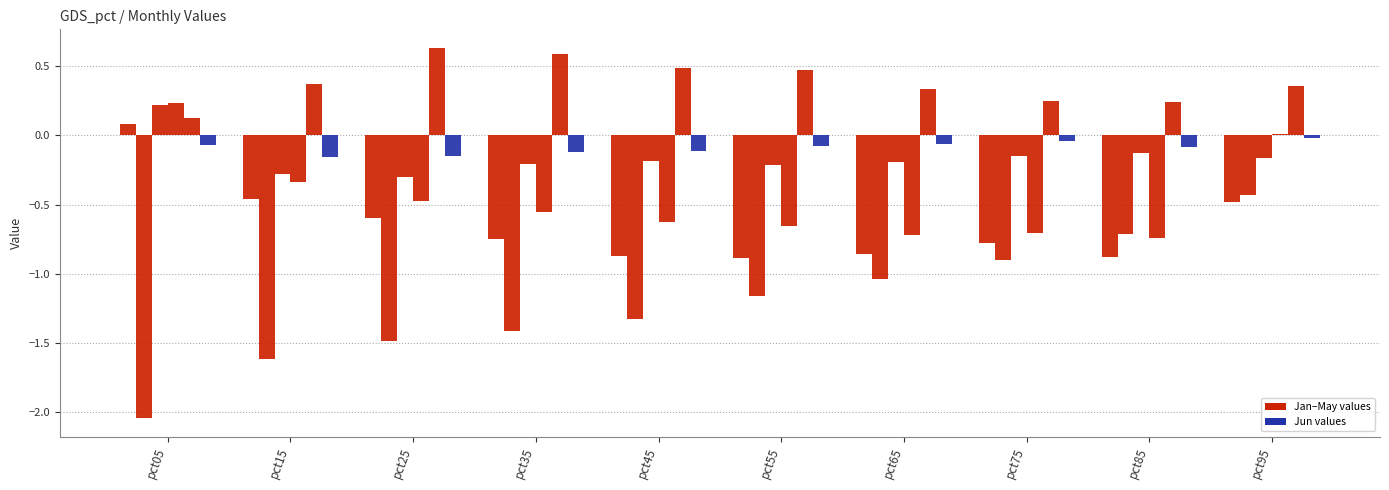

Is it true that Jan equals -1.2 at pct55?

False